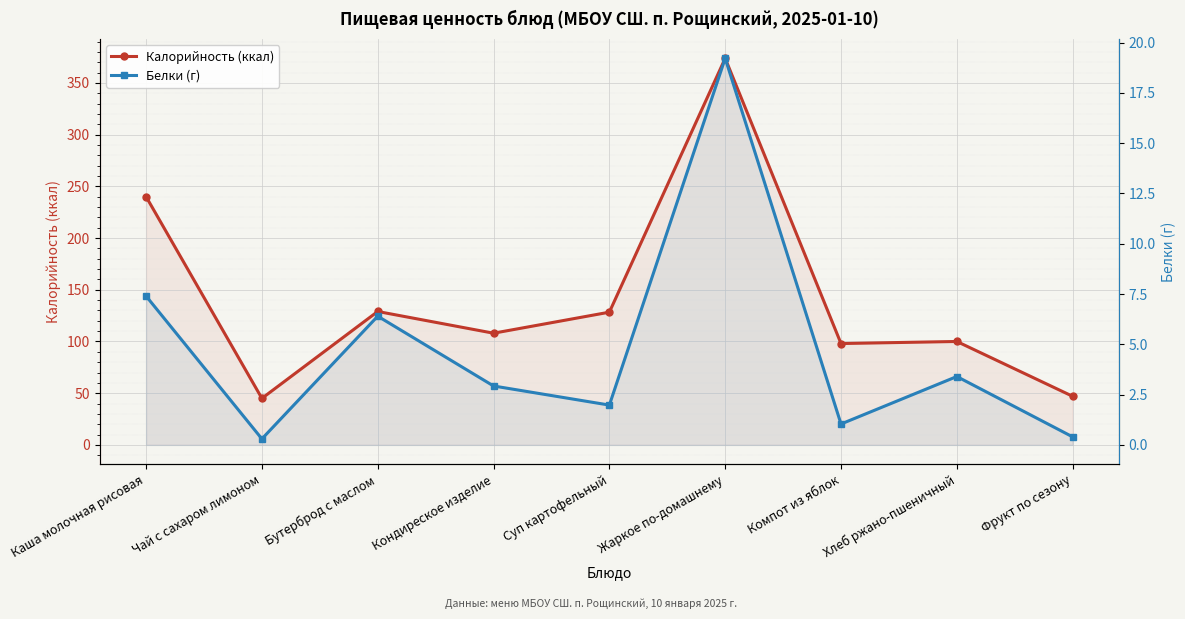

True or false: Калорийность (ккал) and Белки (г) intersect in this chart.

False